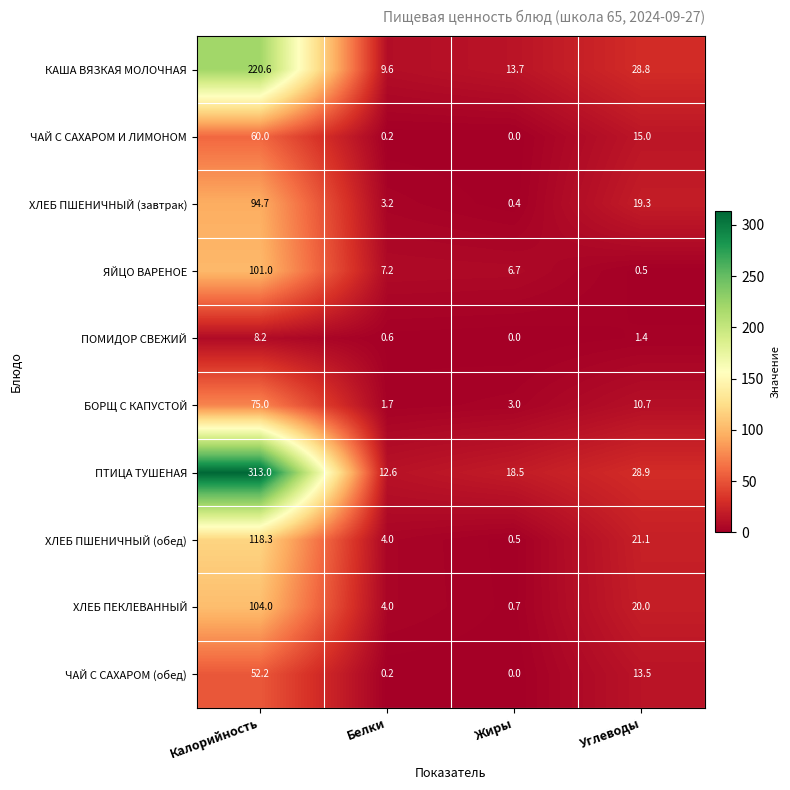

What is the total value across all series at Белки?

43.3